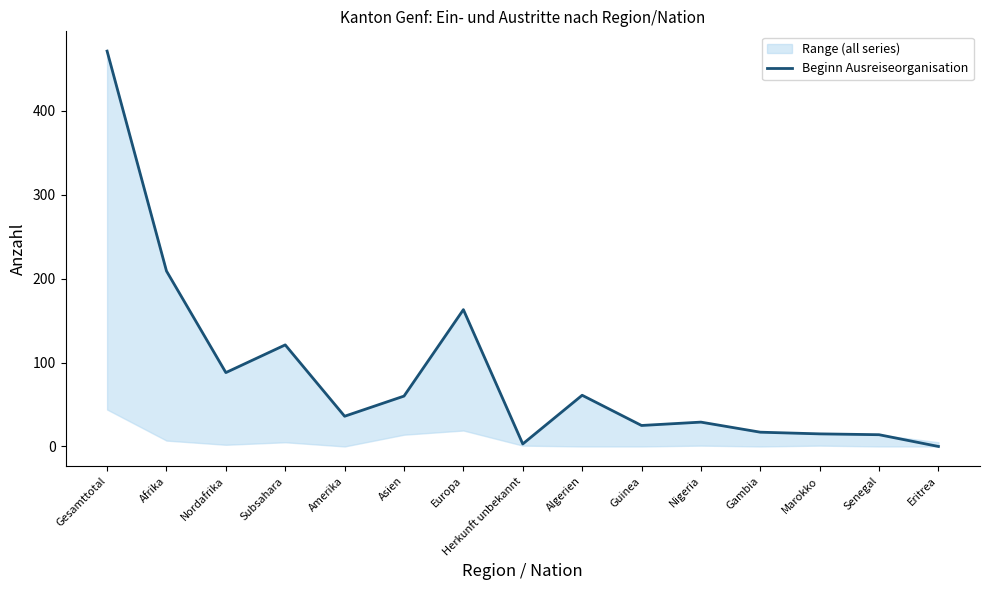

Is this an area chart (filled region under the line)?

No